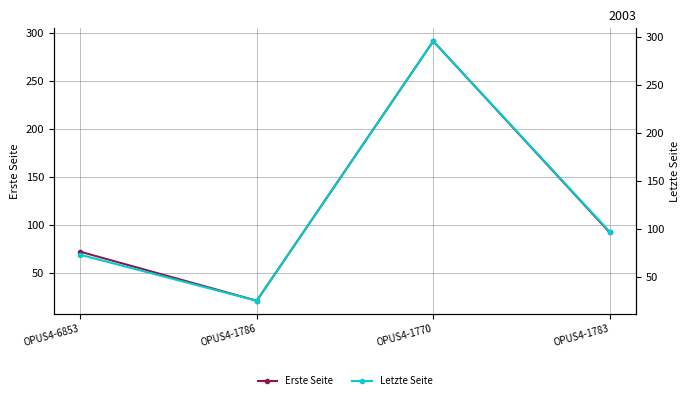

At which category does Letzte Seite reach its first local peak?

OPUS4-1770